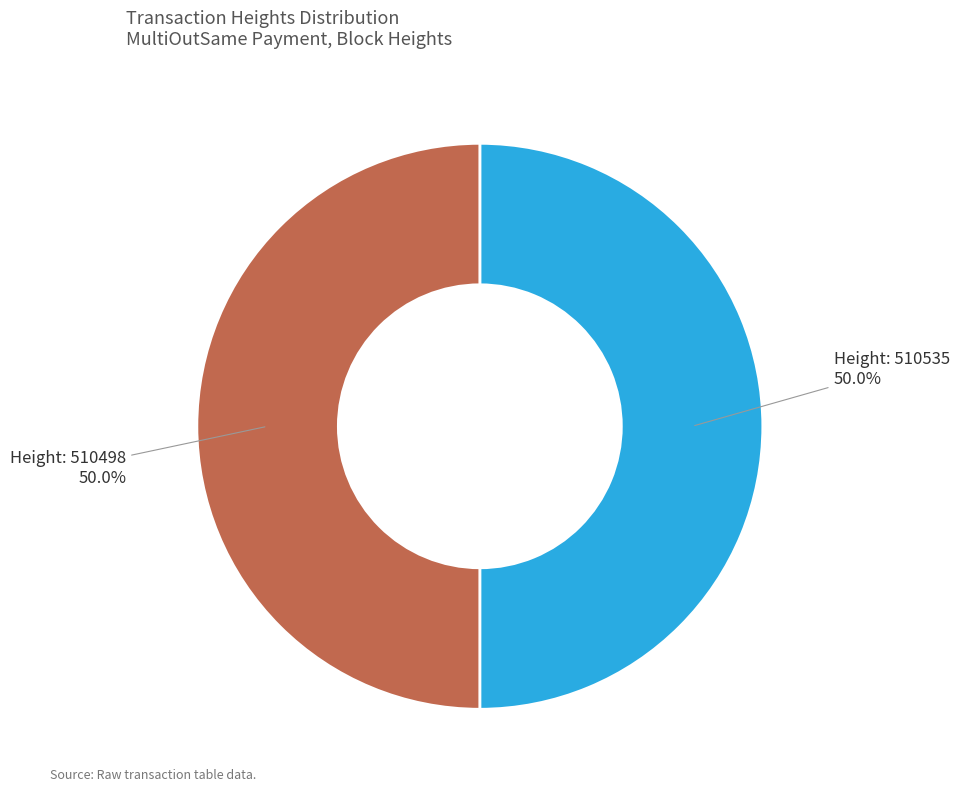

Do Height: 510535 and Height: 510498 together represent more than half of the pie?

Yes